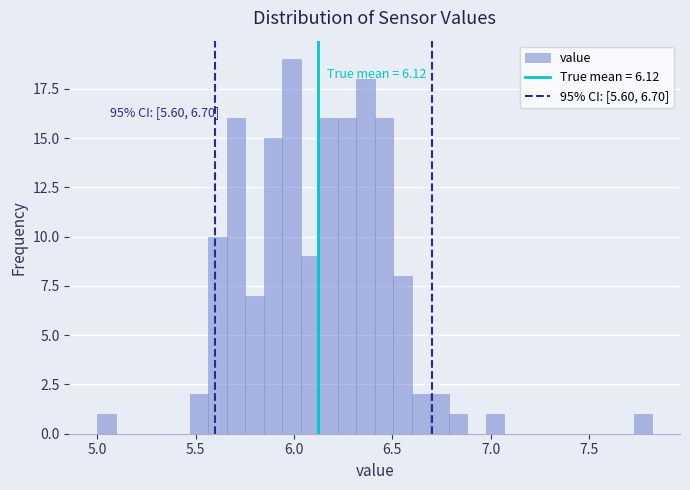

Around what value on the x-axis is the tallest bar? Give the approximate position of its centre, as read against the axis.

6.00